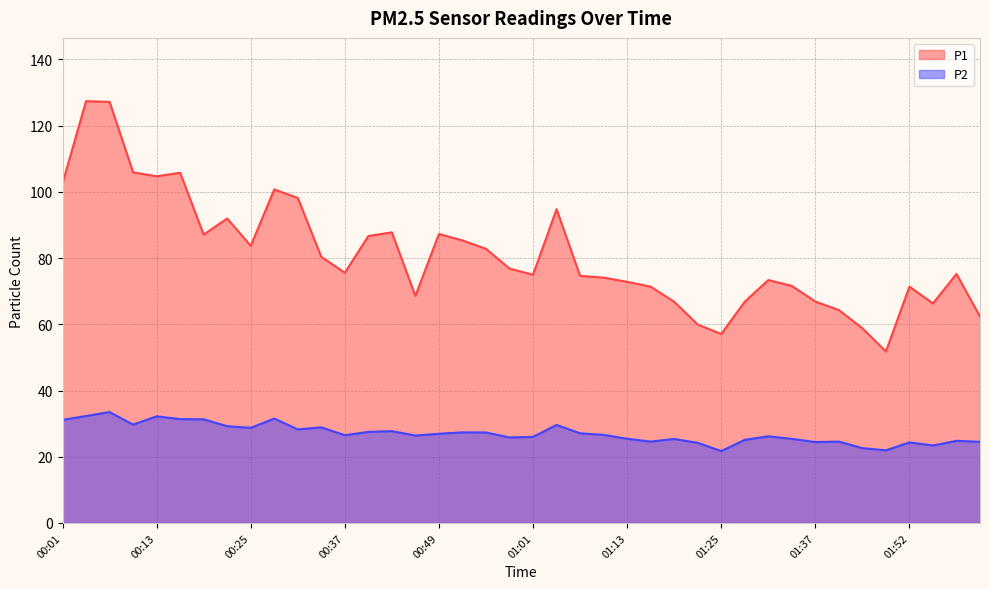

Reading left to right, list all the values displayed in this chart.

P1: 00:01=102.6	00:04=127.4	00:07=127.2	00:10=105.9	00:13=104.7	00:16=105.8	00:19=87.1	00:22=92.0	00:25=83.7	00:28=100.7	00:31=98.2	00:34=80.4	00:37=75.6	00:40=86.7	00:43=87.8	00:46=68.6	00:49=87.3	00:52=85.3	00:55=82.8	00:58=76.8	01:01=75.0	01:04=94.8	01:07=74.6	01:10=74.1	01:13=72.8	01:16=71.4	01:19=66.8	01:22=59.9	01:25=57.1	01:28=66.8	01:31=73.4	01:34=71.6	01:37=66.9	01:40=64.3	01:46=58.8	01:49=51.8	01:52=71.4	01:55=66.3	01:58=75.2	02:01=62.4
P2: 00:01=31.1	00:04=32.3	00:07=33.5	00:10=29.7	00:13=32.2	00:16=31.4	00:19=31.3	00:22=29.2	00:25=28.7	00:28=31.5	00:31=28.3	00:34=28.9	00:37=26.5	00:40=27.5	00:43=27.7	00:46=26.4	00:49=26.9	00:52=27.4	00:55=27.3	00:58=25.8	01:01=26.0	01:04=29.6	01:07=27.1	01:10=26.6	01:13=25.4	01:16=24.6	01:19=25.4	01:22=24.2	01:25=21.7	01:28=25.1	01:31=26.2	01:34=25.4	01:37=24.4	01:40=24.6	01:46=22.6	01:49=21.9	01:52=24.3	01:55=23.4	01:58=24.8	02:01=24.5